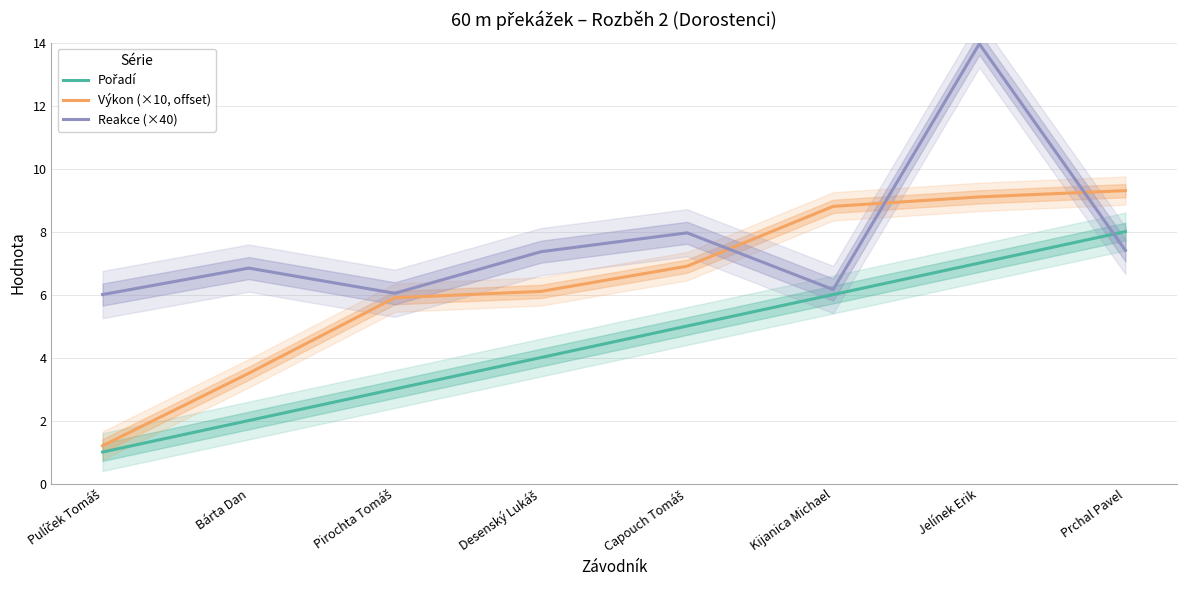

Rank the categories by Reakce (×40) value from highest to lowest.

Jelínek Erik, Capouch Tomáš, Prchal Pavel, Desenský Lukáš, Bárta Dan, Kijanica Michael, Pirochta Tomáš, Pulíček Tomáš